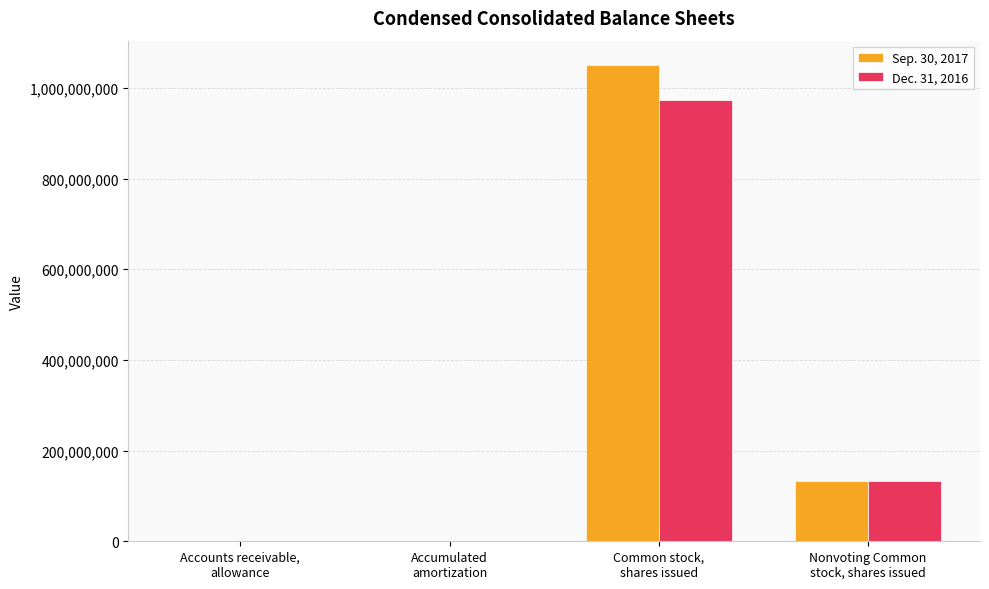

What is the maximum value shown in the chart?

1051765834